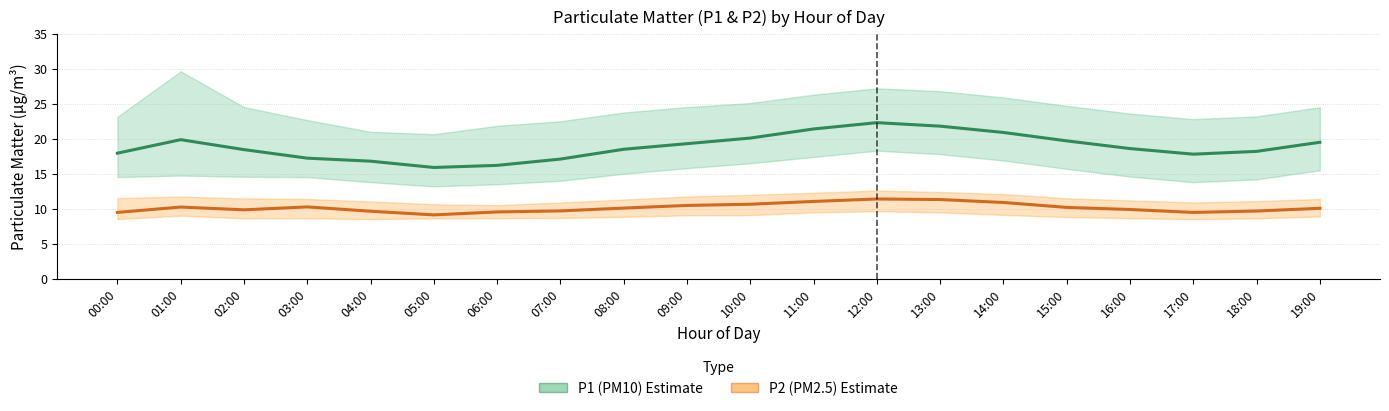

What is the label of the 4th point from the right?

16:00